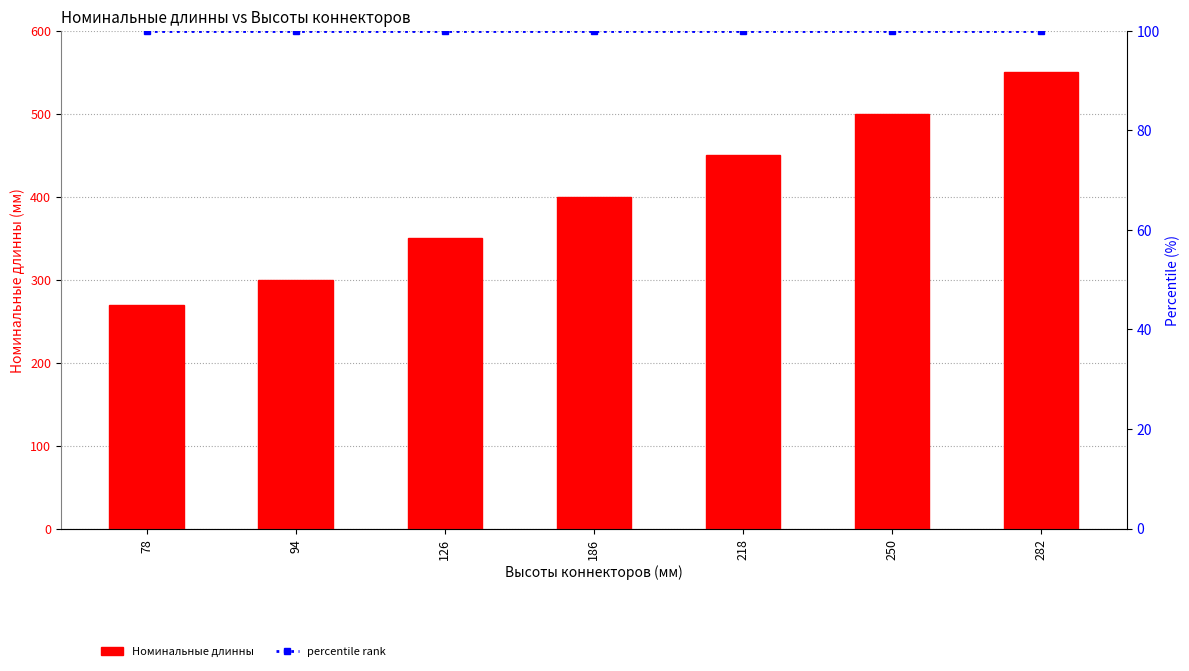

At which category is the sum across all series the highest?

282